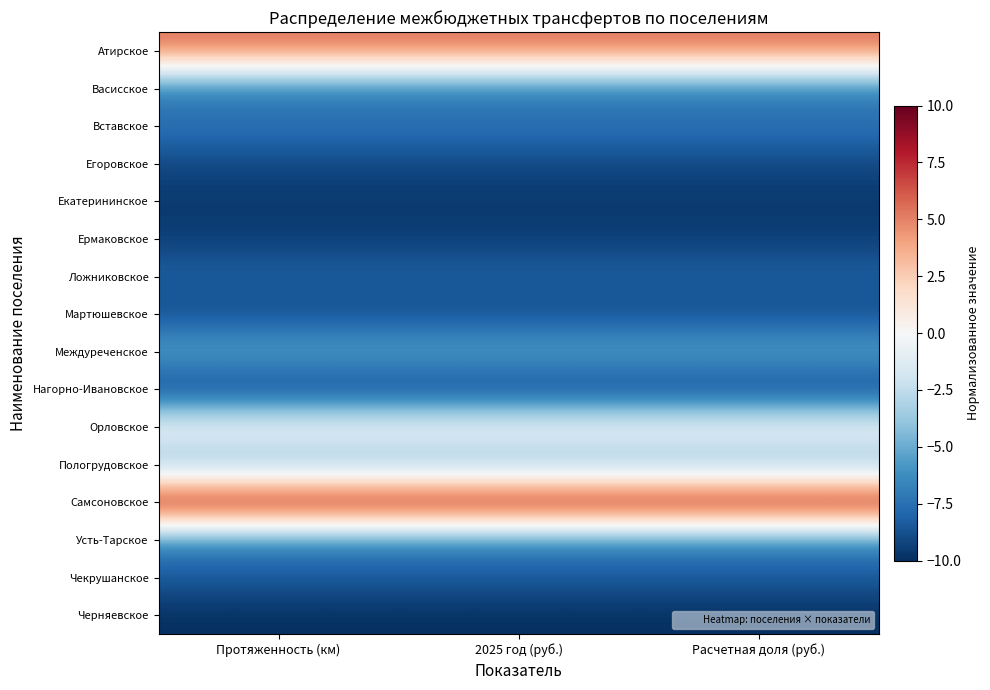

Which series has the largest total across all categories?

Самсоновское